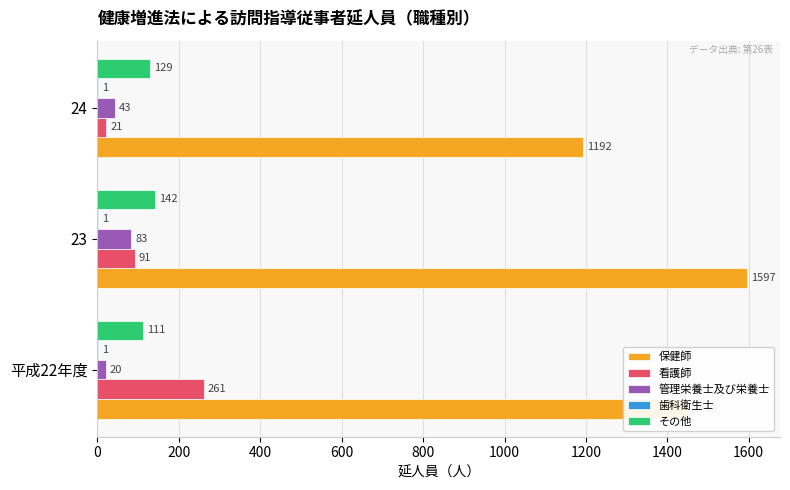

Which series changed the most between 平成22年度 and 24?

保健師